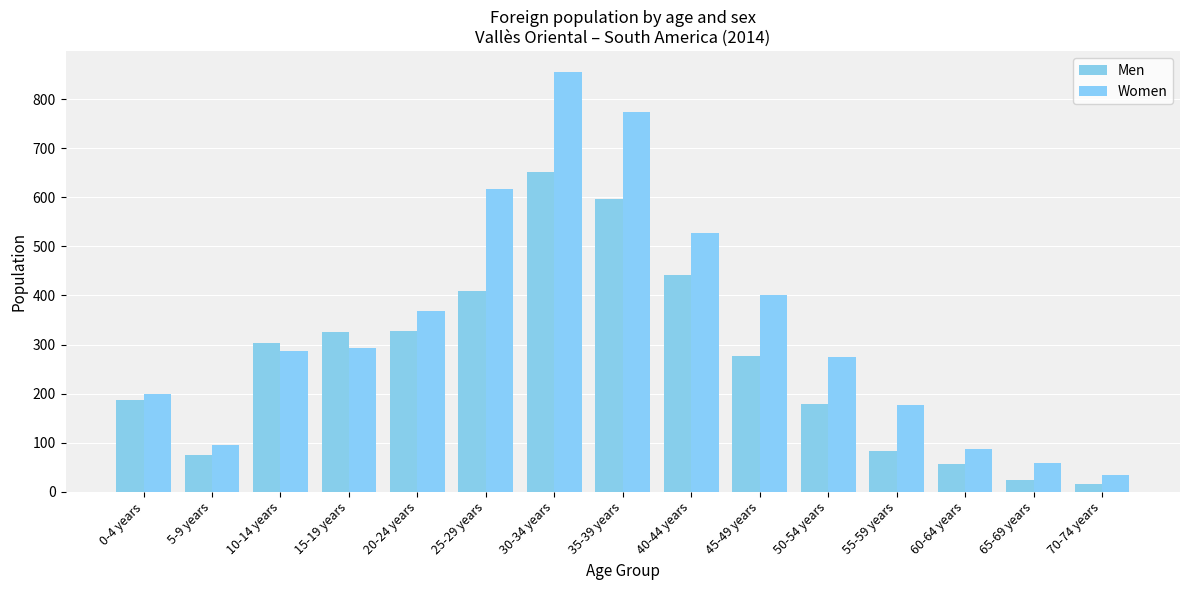

At which category is the sum across all series the highest?

30-34 years